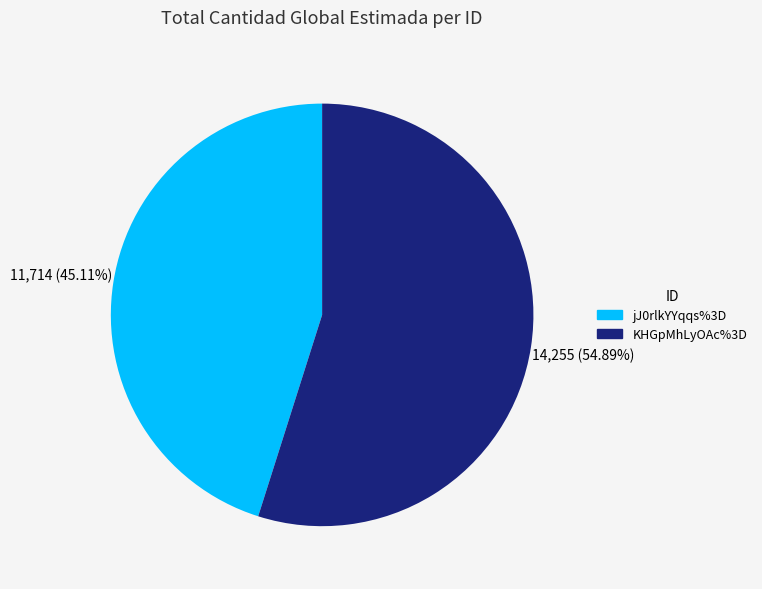

Approximately how many times larger is the value at KHGpMhLyOAc%3D compared to jJ0rlkYYqqs%3D?

1.2